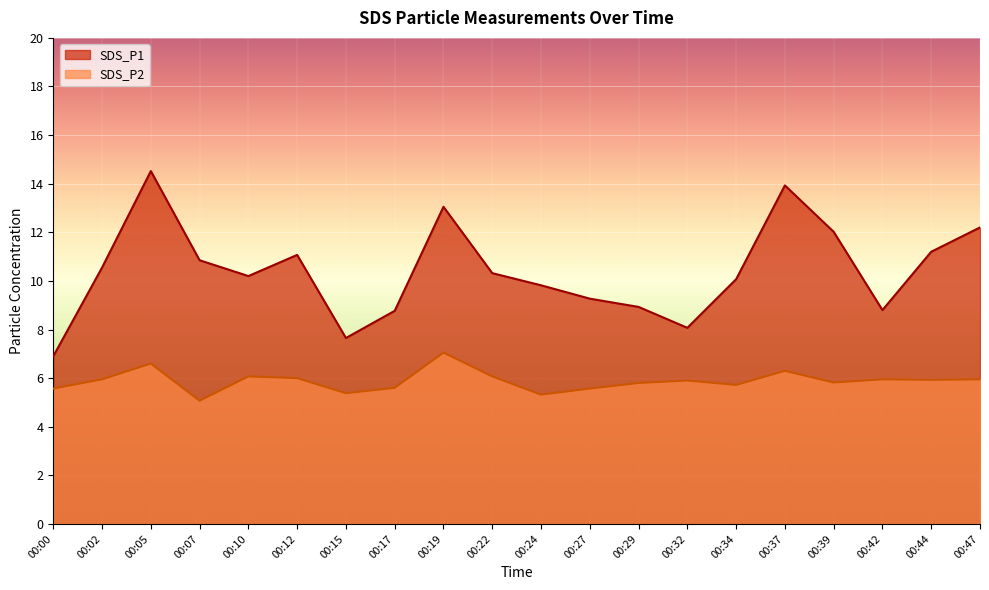

What is the total value across all series at 00:34?

15.8